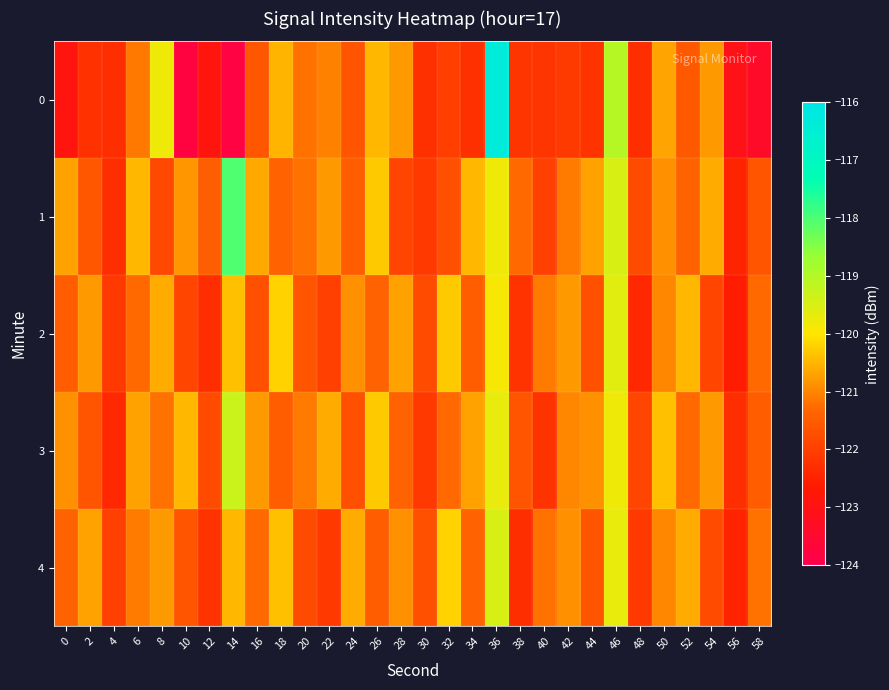

What is the maximum value shown in the chart?

-116.3